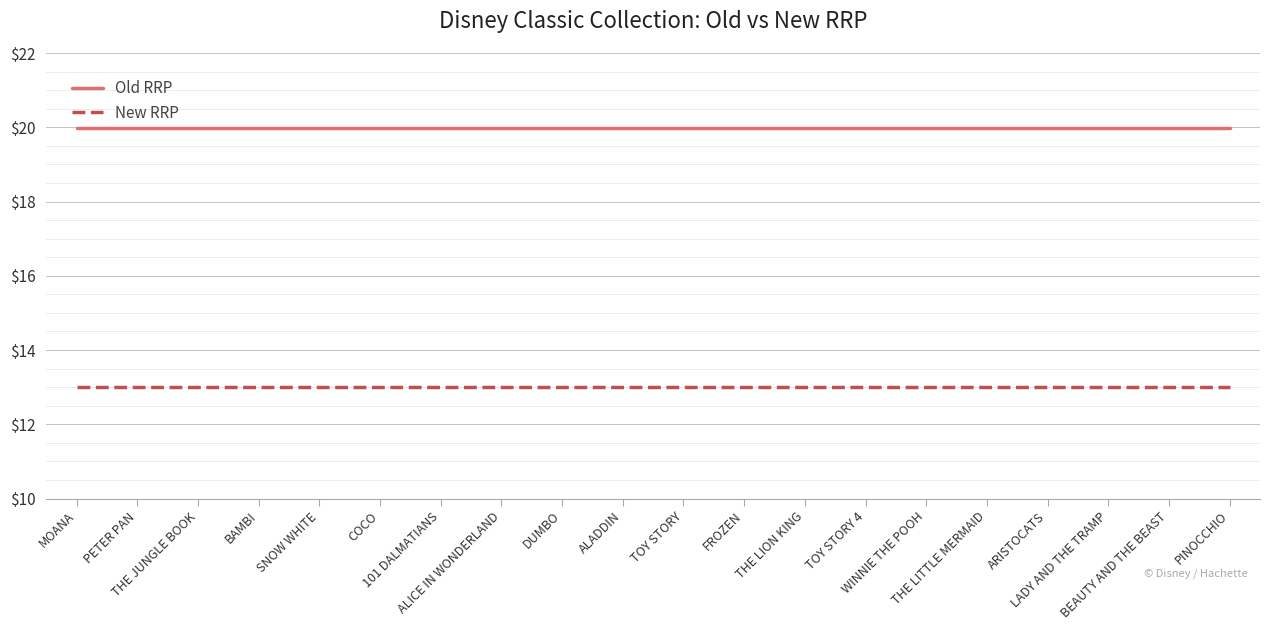

Count the number of categories in the chart.

20